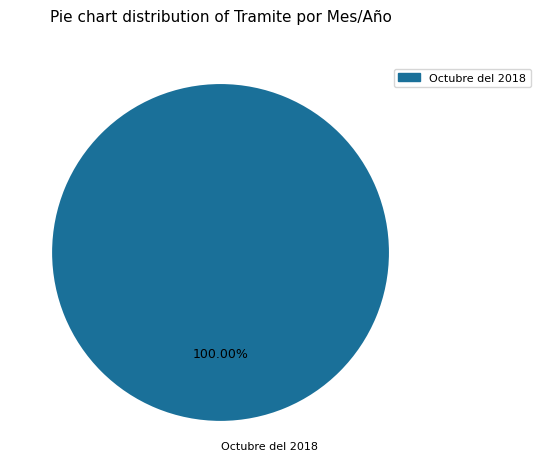

Is there any slice that represents more than half of the pie?

Yes